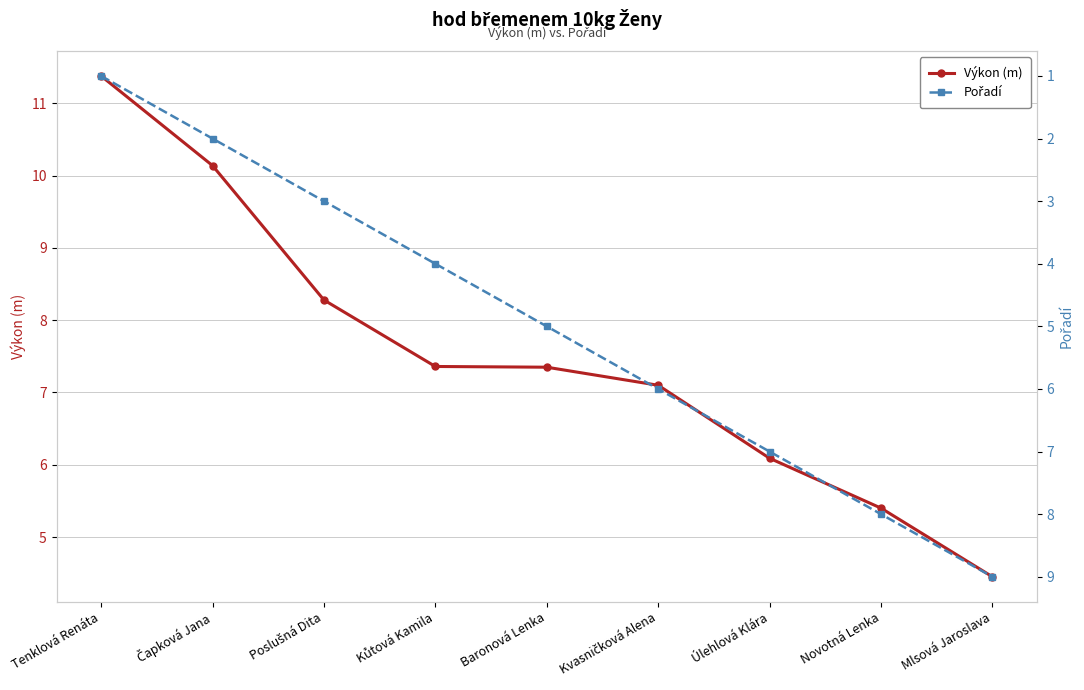

What is the value of the Výkon (m) point at the 6th from the left?

7.1